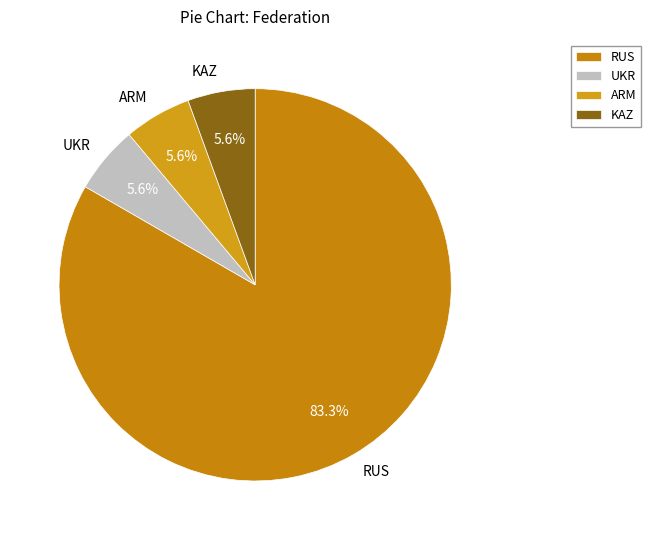

Which has a higher value, RUS or KAZ?

RUS